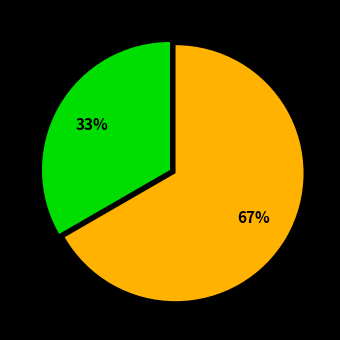

Does any single category account for the majority?

Yes